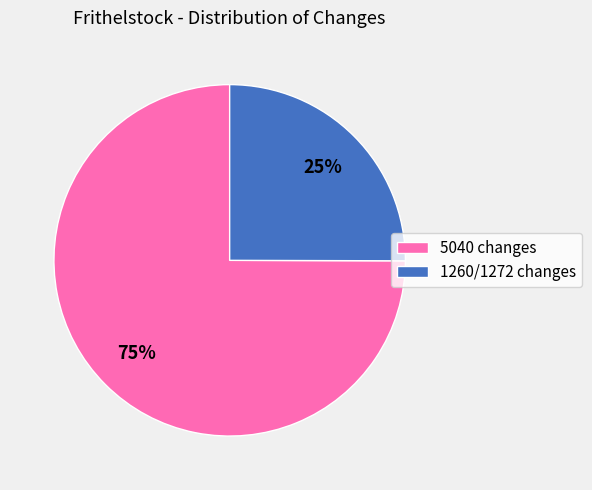

Which category has the biggest portion of the pie?

5040 changes